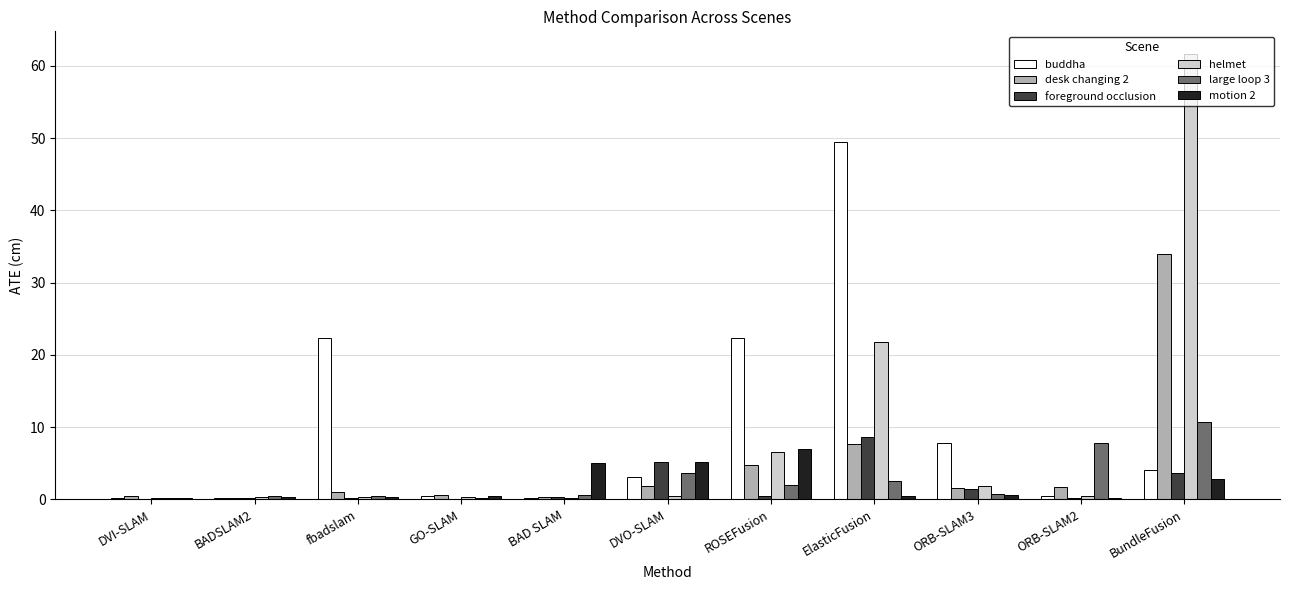

Read the foreground occlusion value at ORB-SLAM3.

1.4